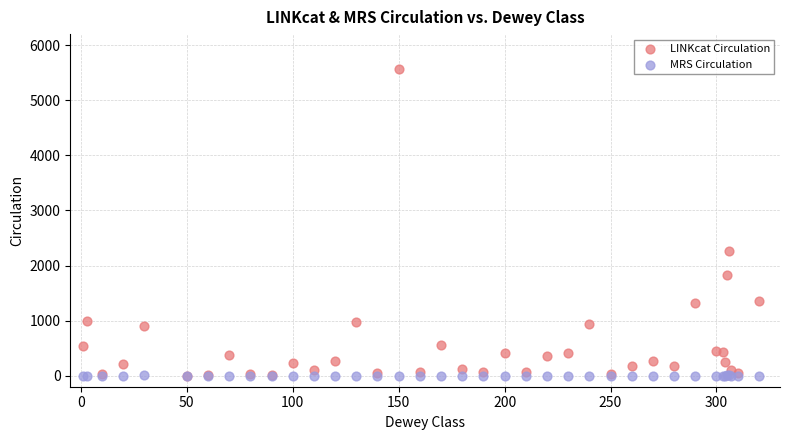

Which series reaches the maximum Y coordinate?

LINKcat Circulation